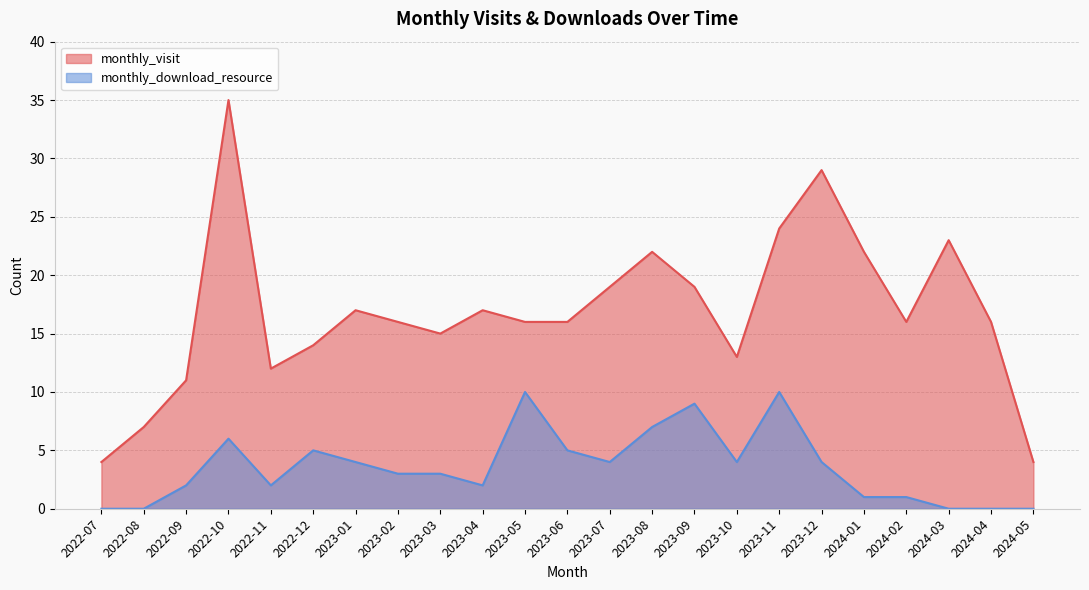

At which category does monthly_download_resource reach its first local peak?

2022-10